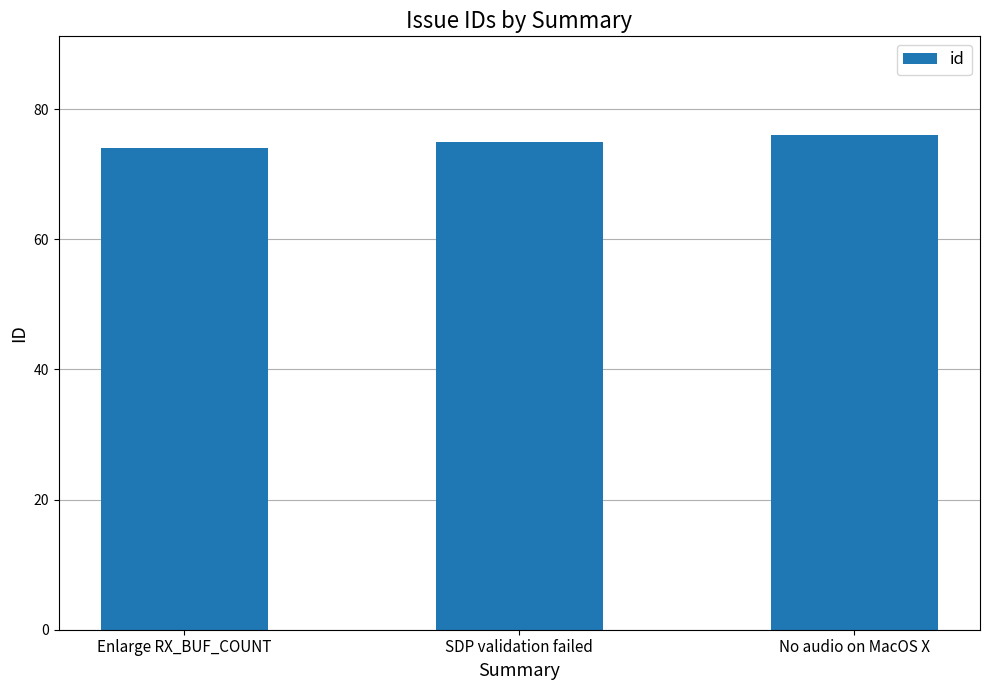

The value at SDP validation failed is 108. True or false?

False